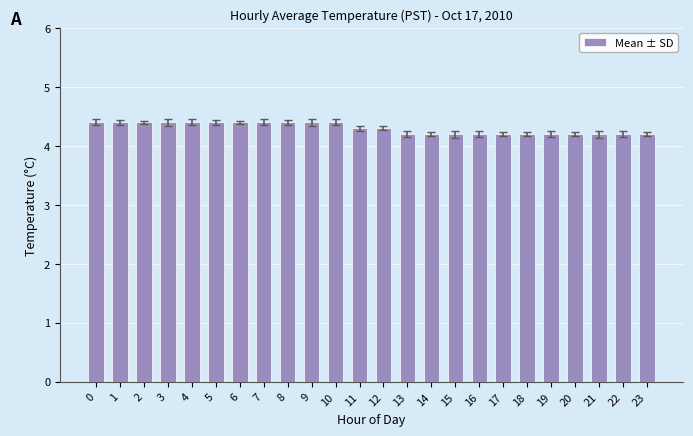

What is the value of the 11th bar from the left?

4.4